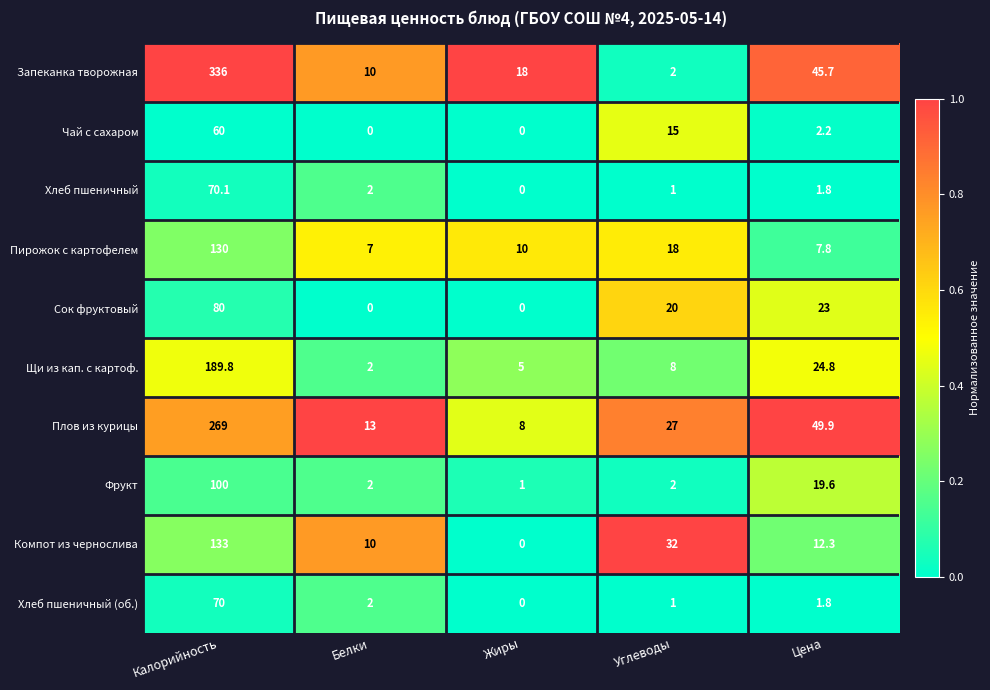

Where is Плов из курицы nearest to the value 138?

Цена